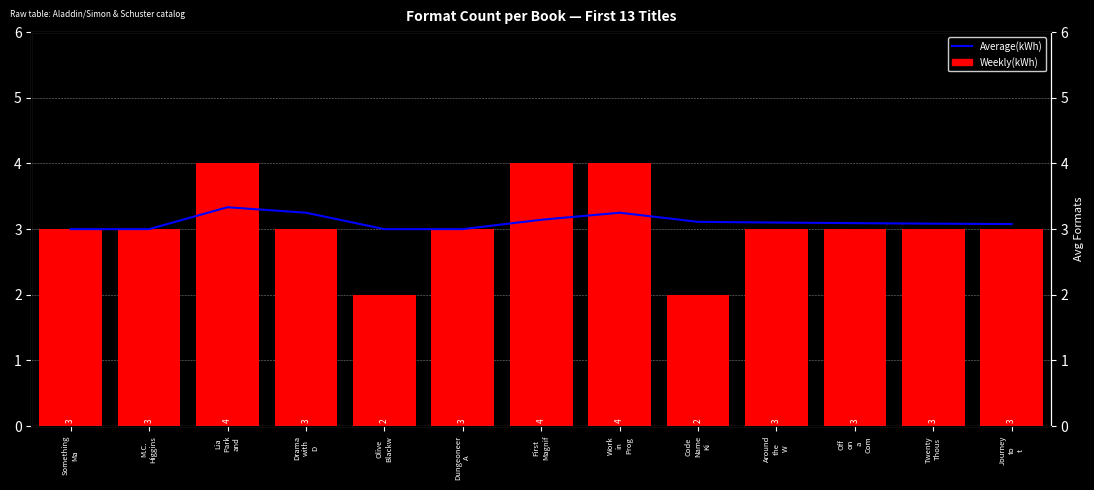

What is the difference between the second highest and second lowest values in the Weekly(kWh) series?

2.0